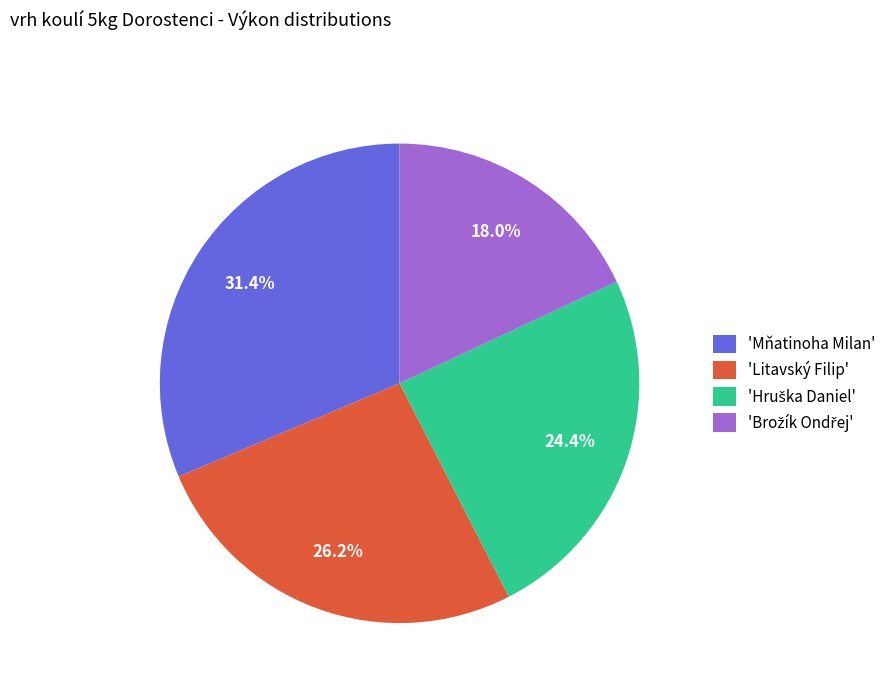

Which slice is the largest?

'Mňatinoha Milan'